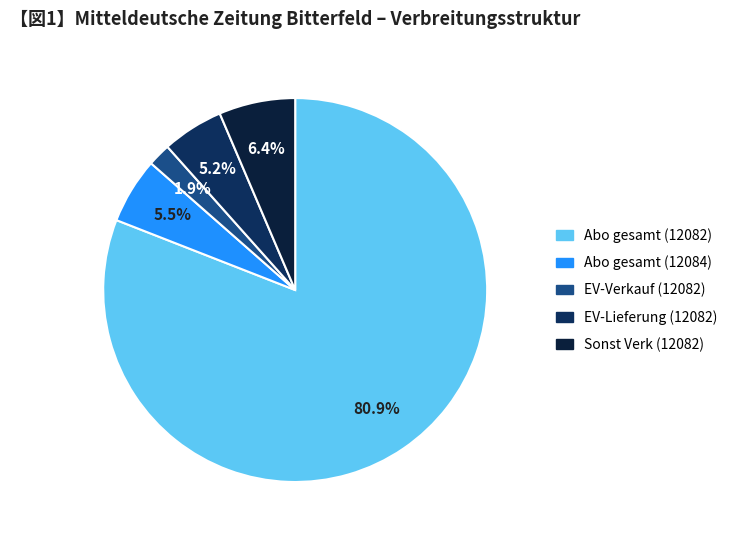

The Abo gesamt (12082) slice represents 81% of the pie. True or false?

True